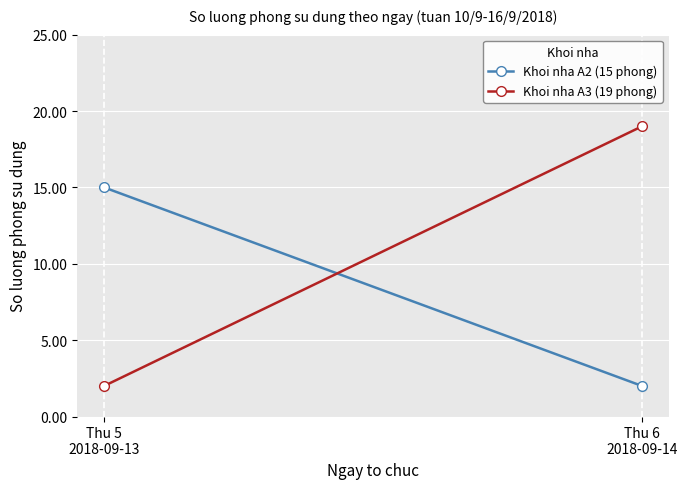

At how many categories does at least one series exceed 3?

2